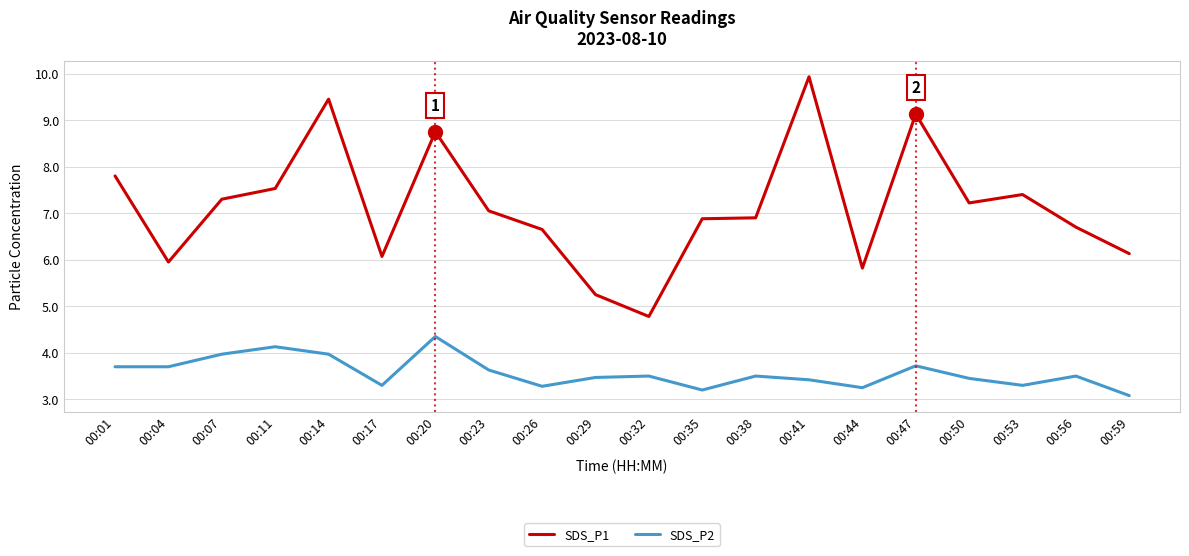

What is the sum of all SDS_P1 values?

142.7